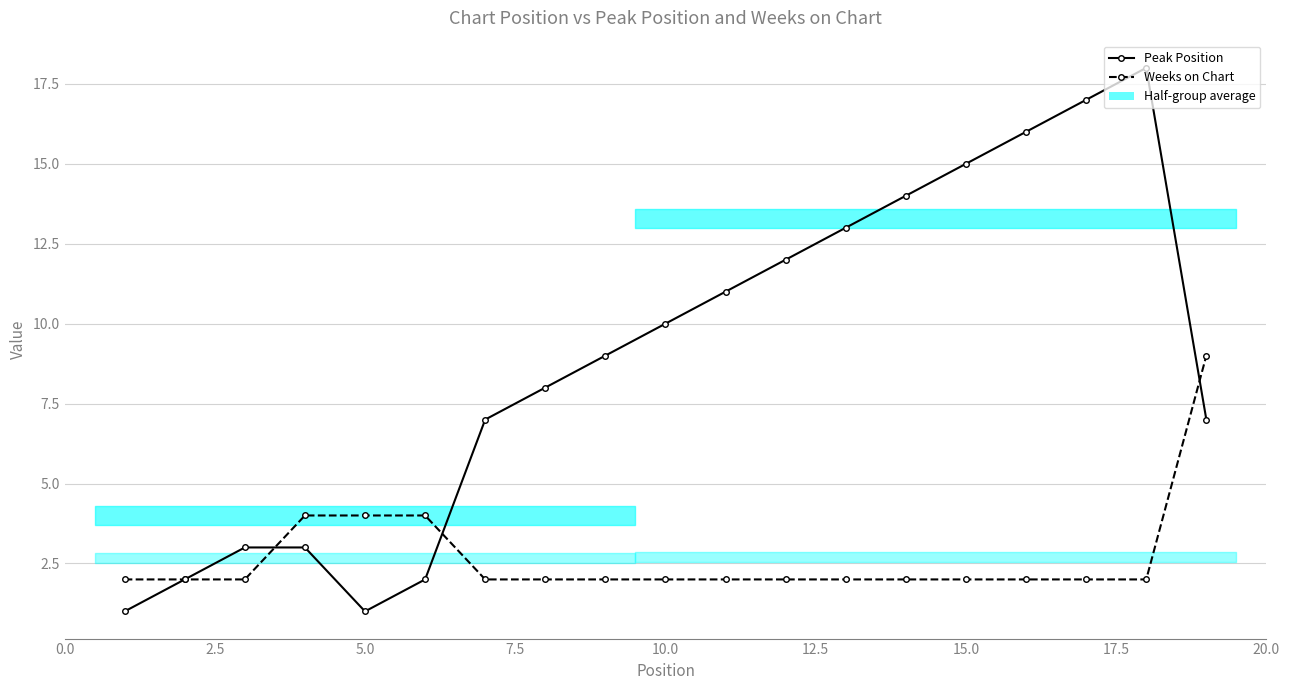

List the series in order of their overall mean, highest first.

Peak Position, Weeks on Chart